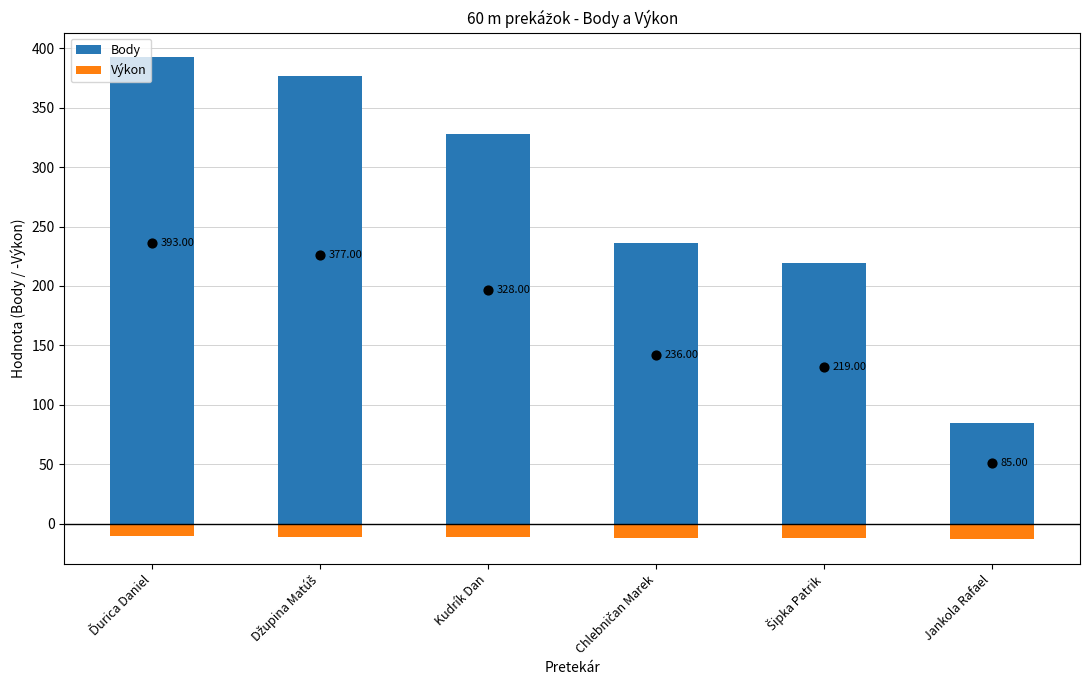

At how many categories does at least one series exceed 270?

3